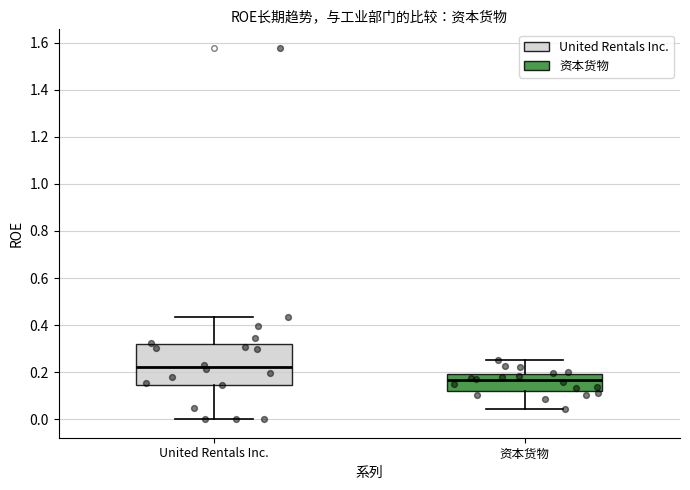

Reading left to right, transcribe this box plot: for each box, give where its median line is, the range the box spans, and where its two whiskers end, as read against the y-axis. The values are not printed on the chart, so give them approximately, as read against the axis.

United Rentals Inc.: median 0.22, box 0.14 to 0.32, whiskers 0.00 to 0.44
资本货物: median 0.16, box 0.12 to 0.20, whiskers 0.04 to 0.24